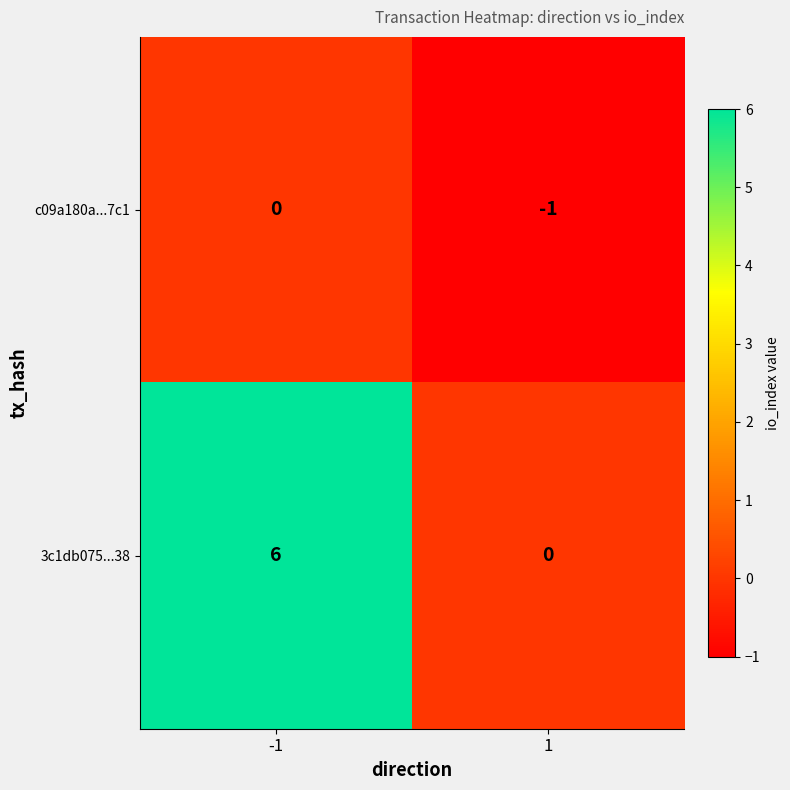

True or false: 3c1db075...38 has a value of 6 at -1.

True